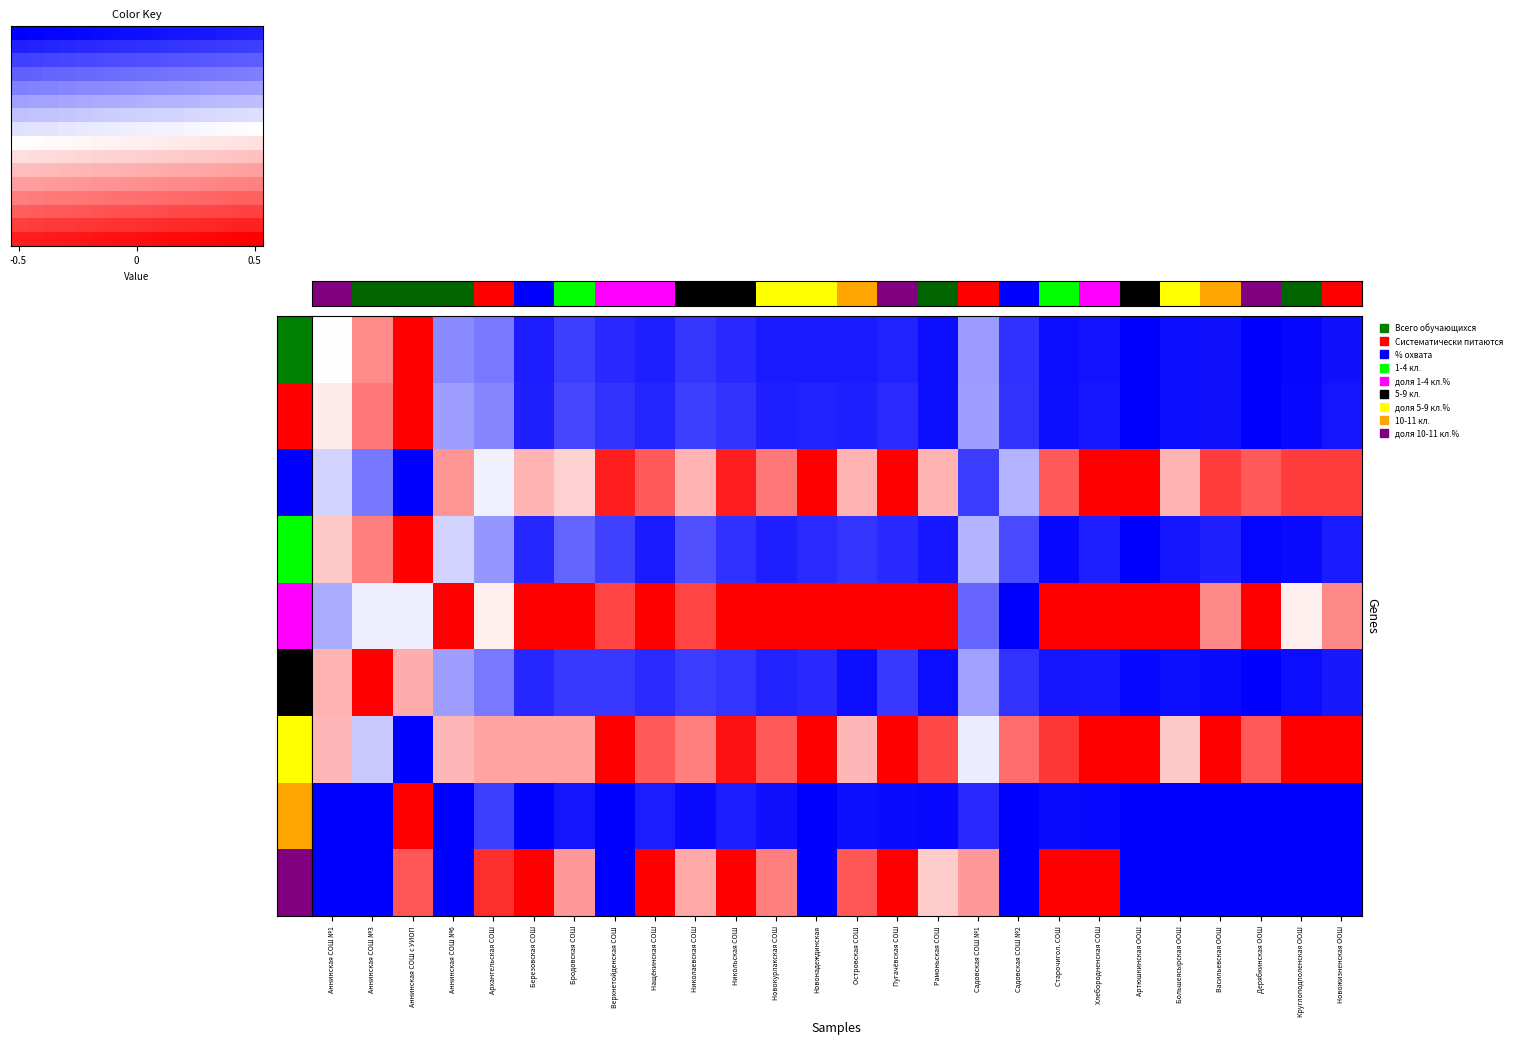

The value of доля 1-4 кл.% at Артюшкинская ООШ is 0.3. True or false?

False